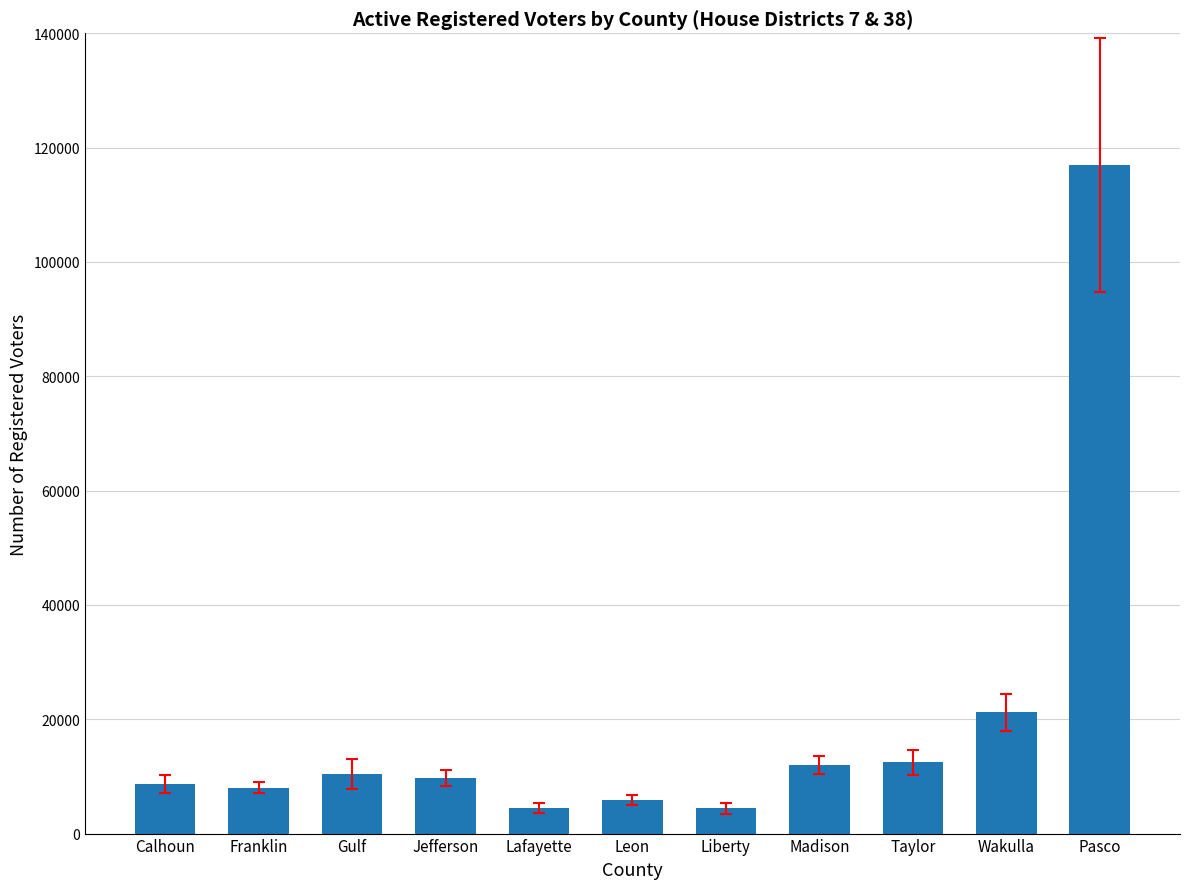

What is the maximum value shown in the chart?

116898